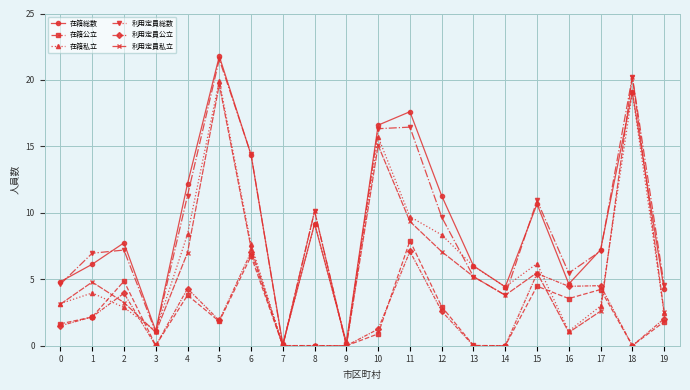

Is the value of 在籍総数 at 13 greater than the value of 利用定員私立 at 2?

Yes